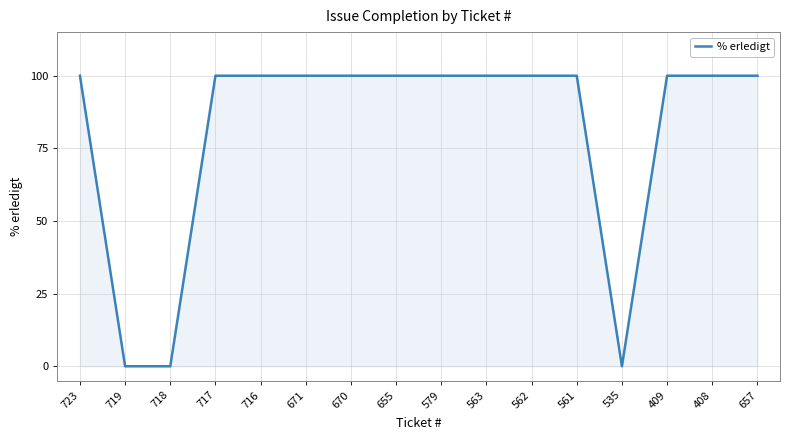

What is the greatest value displayed?

100